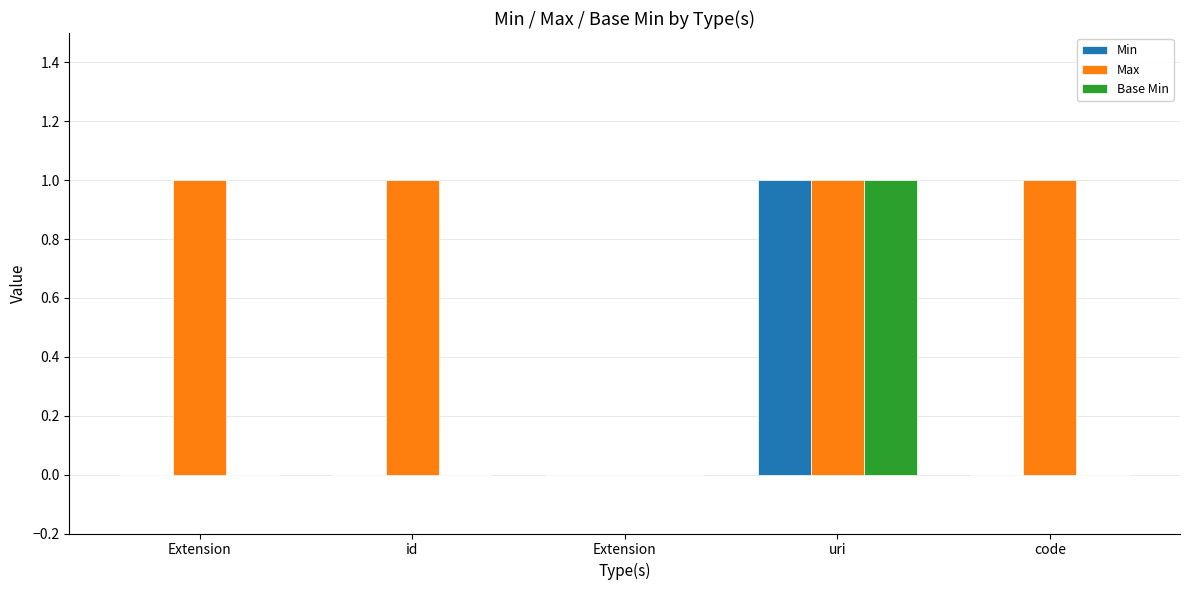

What are all the series names shown in the legend?

Min, Max, Base Min